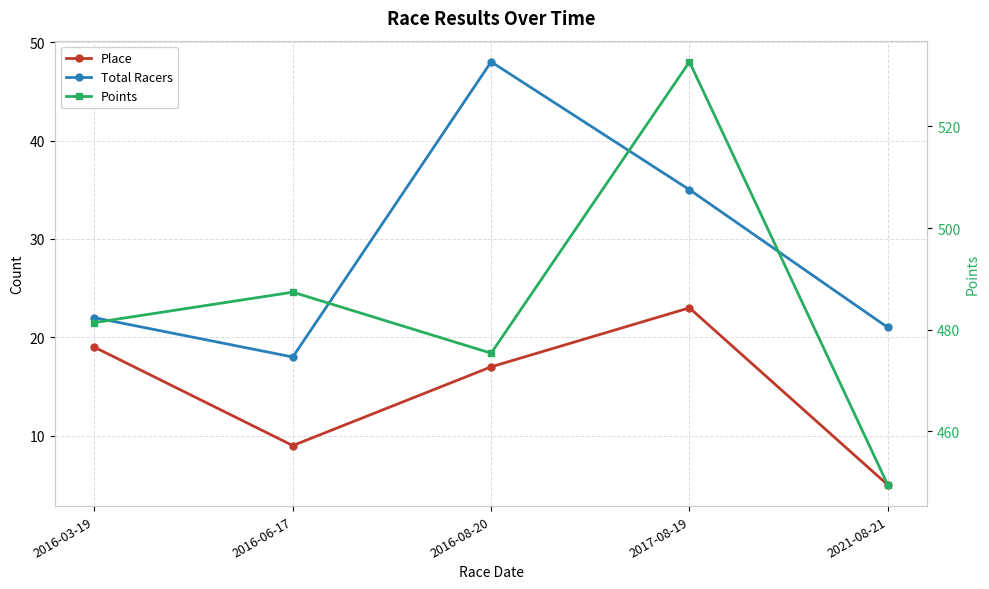

True or false: Total Racers and Points intersect in this chart.

False